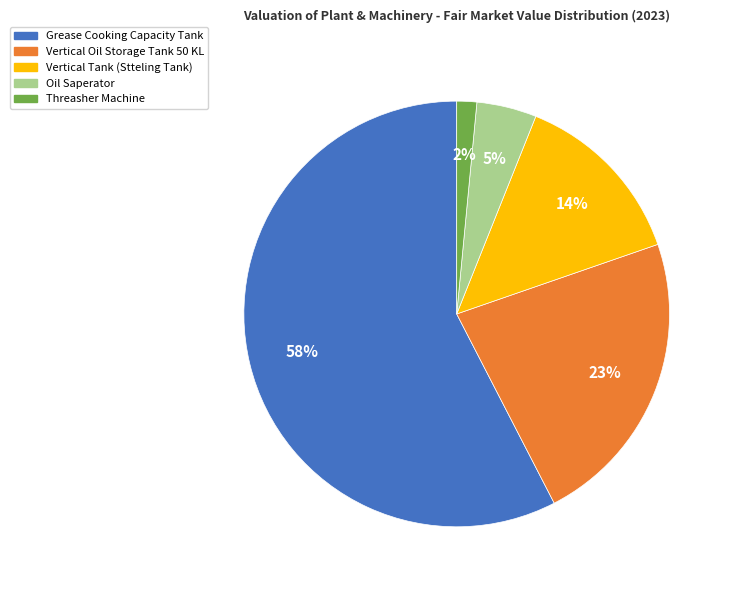

To the nearest percent, what is the average slice percentage?

20%